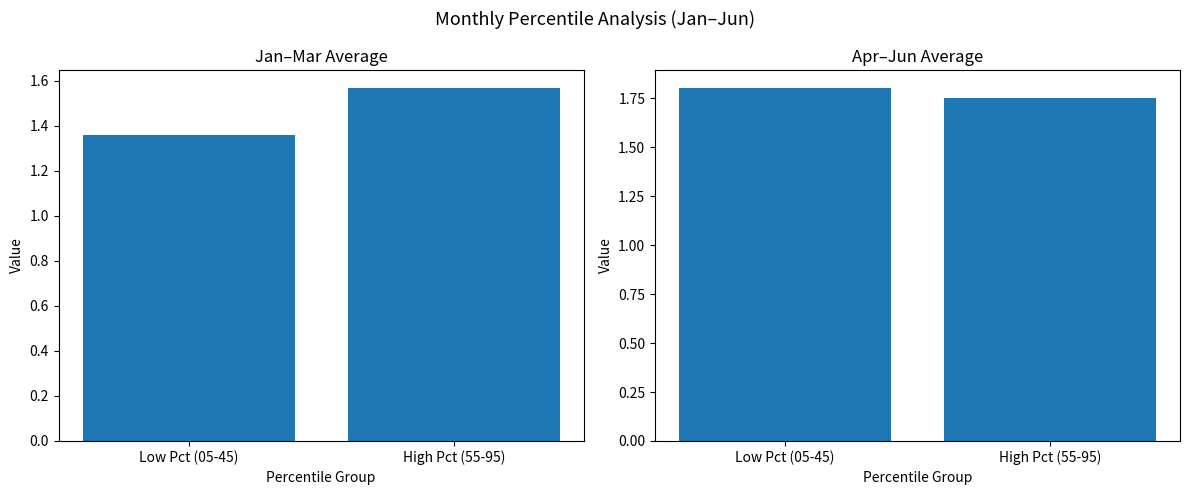

At which category is the sum across all series the highest?

High Pct (55-95)